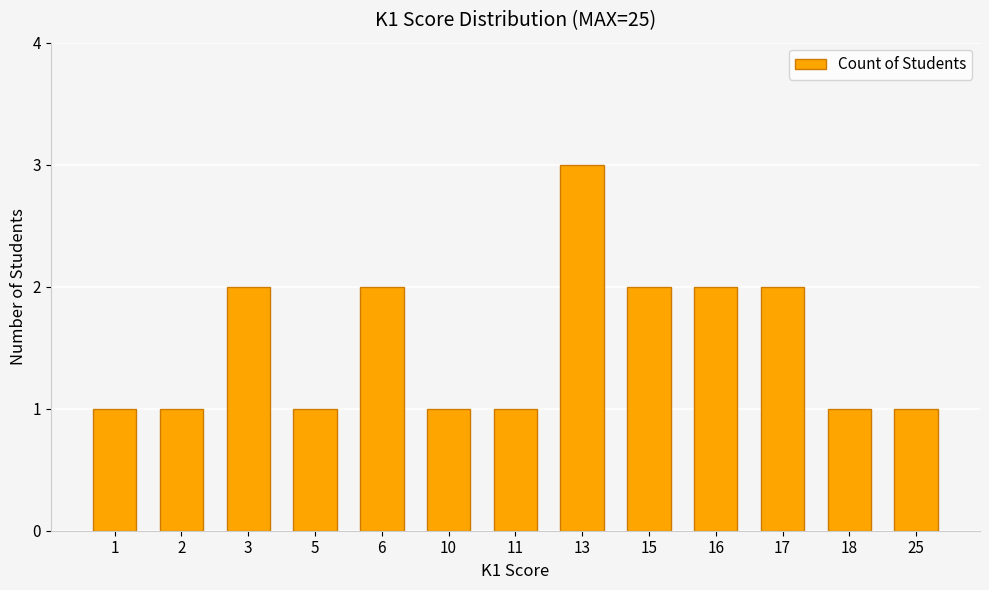

What is the difference between the values at 1 and 6?

1